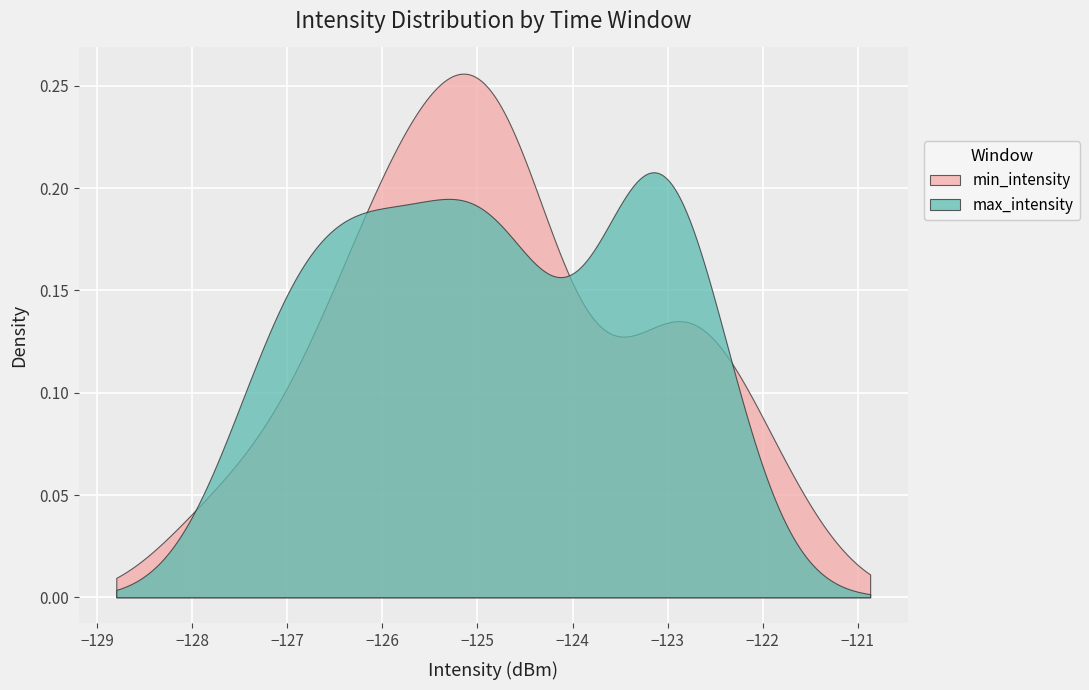

What is the value of the max_intensity point at the 8th from the left?

-123.4